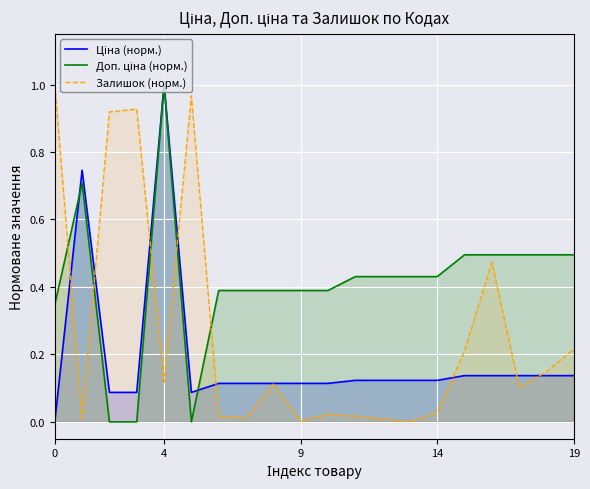

How many positive values does the Доп. ціна (норм.) series have?

17